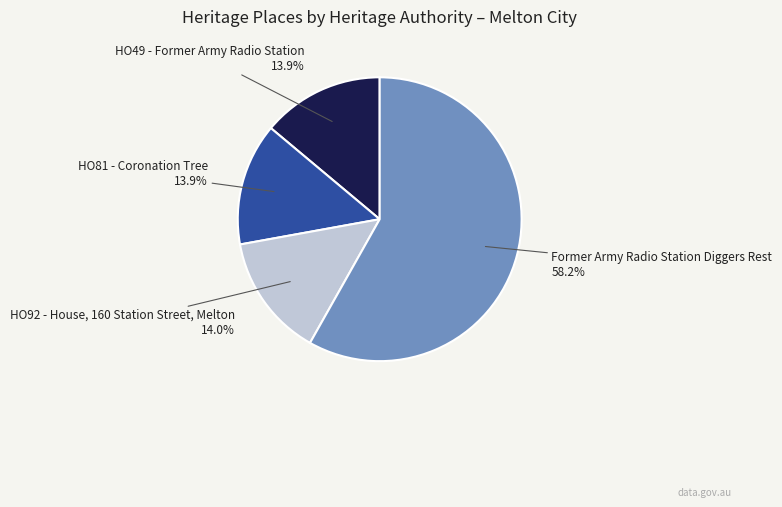

True or false: HO49 - Former Army Radio Station accounts for 20% of the total.

False